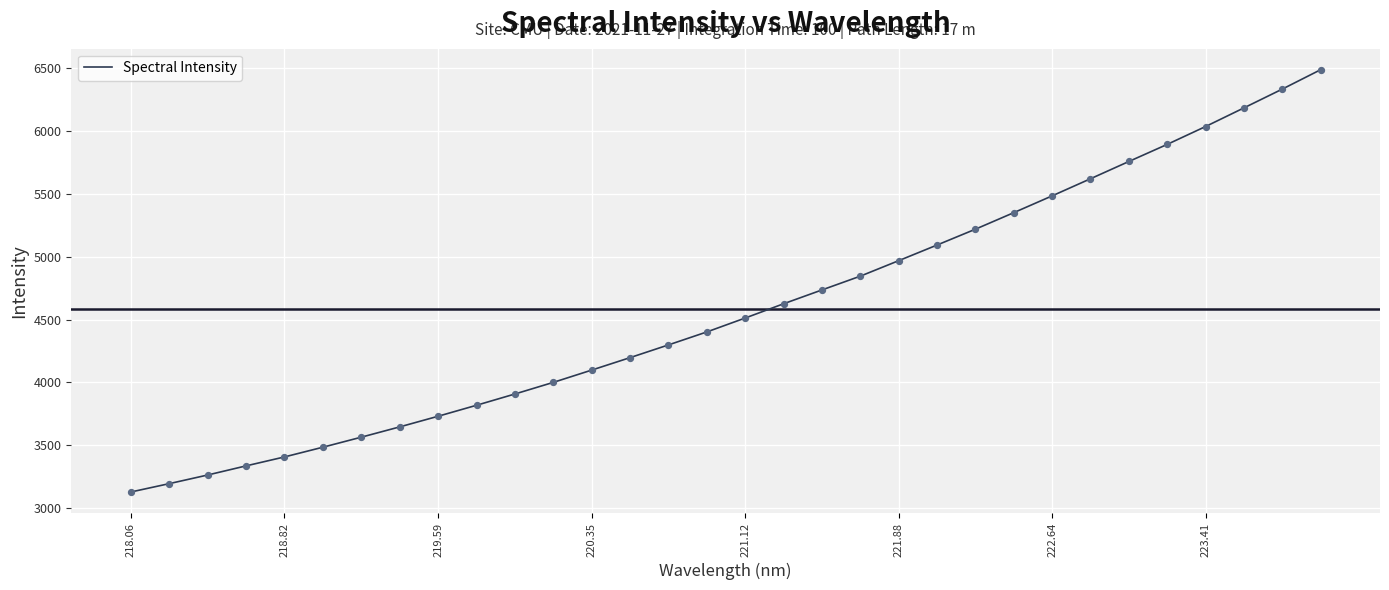

Does the chart have visible grid lines?

Yes